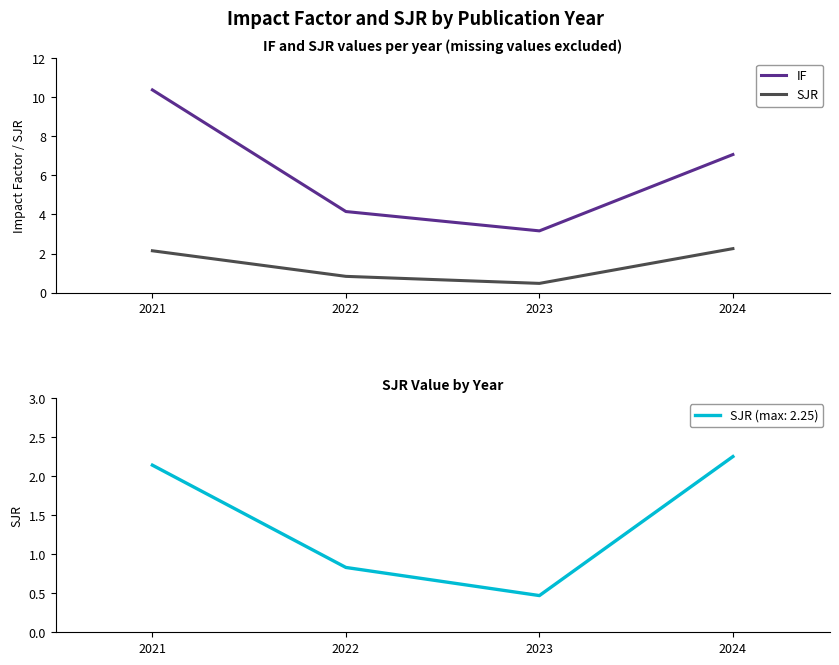

Reading left to right, list all the values displayed in this chart.

IF: 10.4	4.2	3.2	7.1
SJR: 2.1	0.8	0.5	2.2